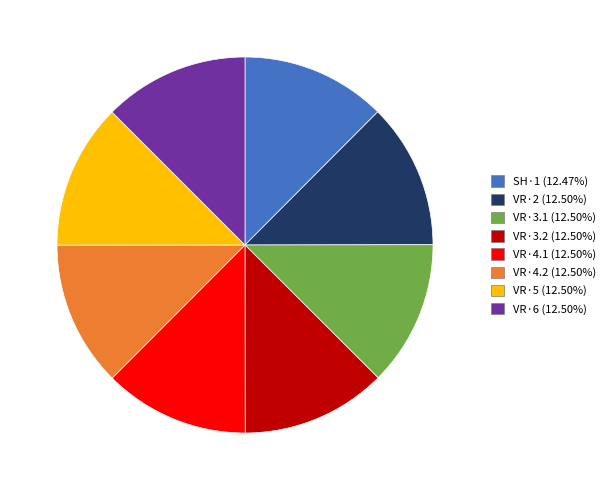

Approximately how many times larger is the value at VR·3.1 compared to VR·5?

1.0